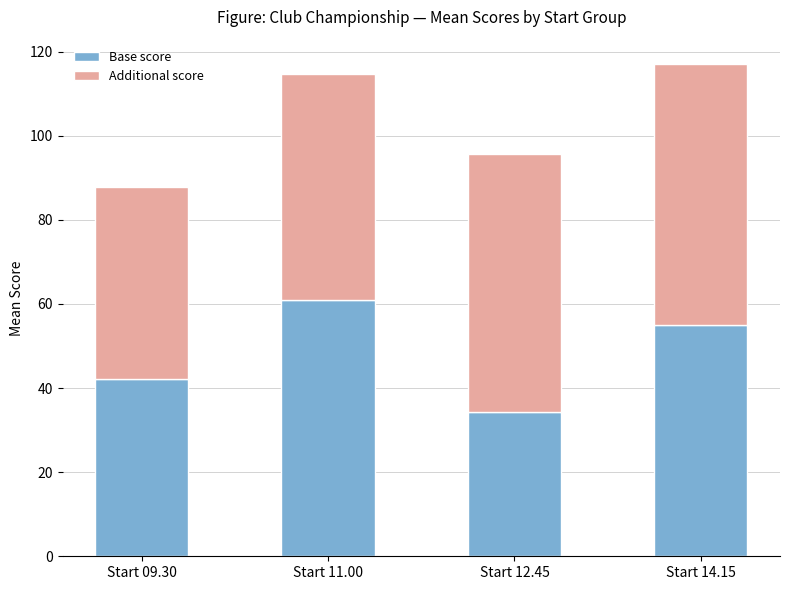

List the labels in order of Base score value, largest first.

Start 11.00, Start 14.15, Start 09.30, Start 12.45